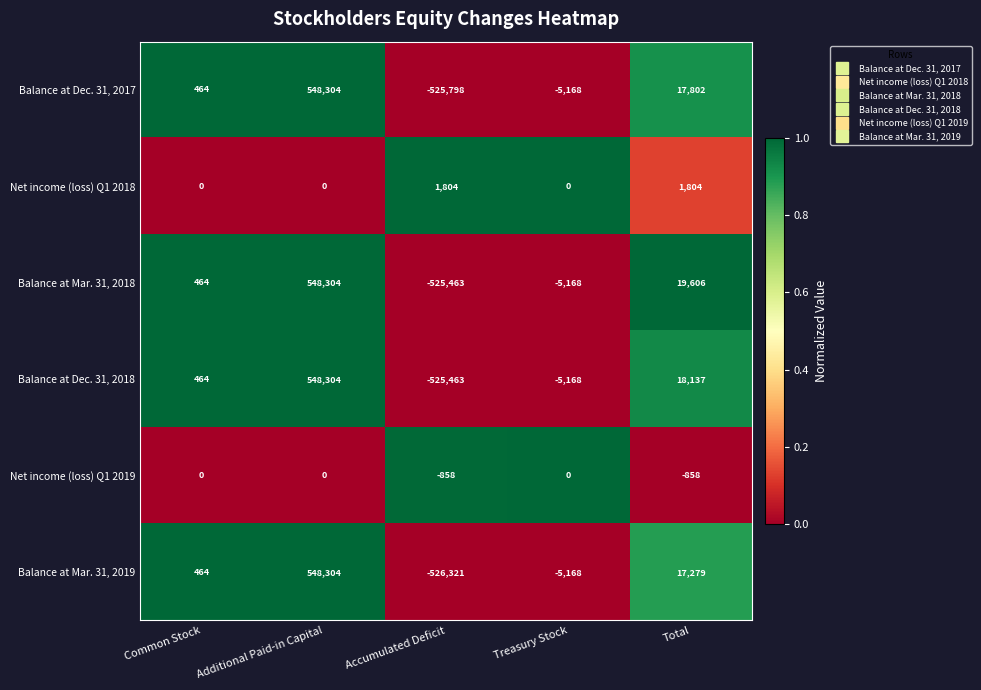

Is it true that Balance at Dec. 31, 2017 equals 17802 at Total?

True